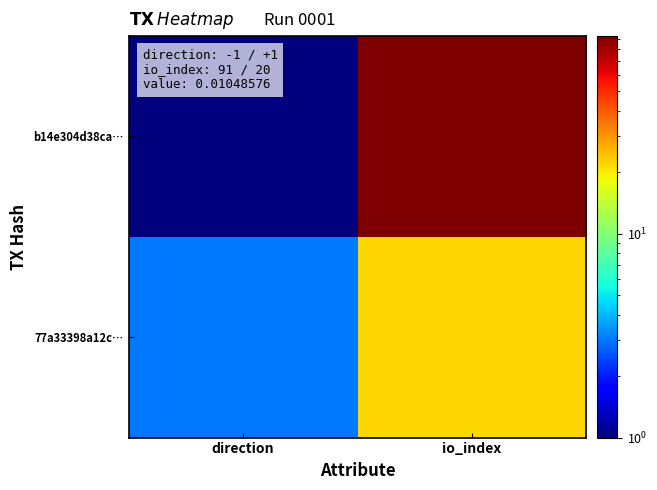

Which series has the largest range (max minus min)?

b14e304d38ca…